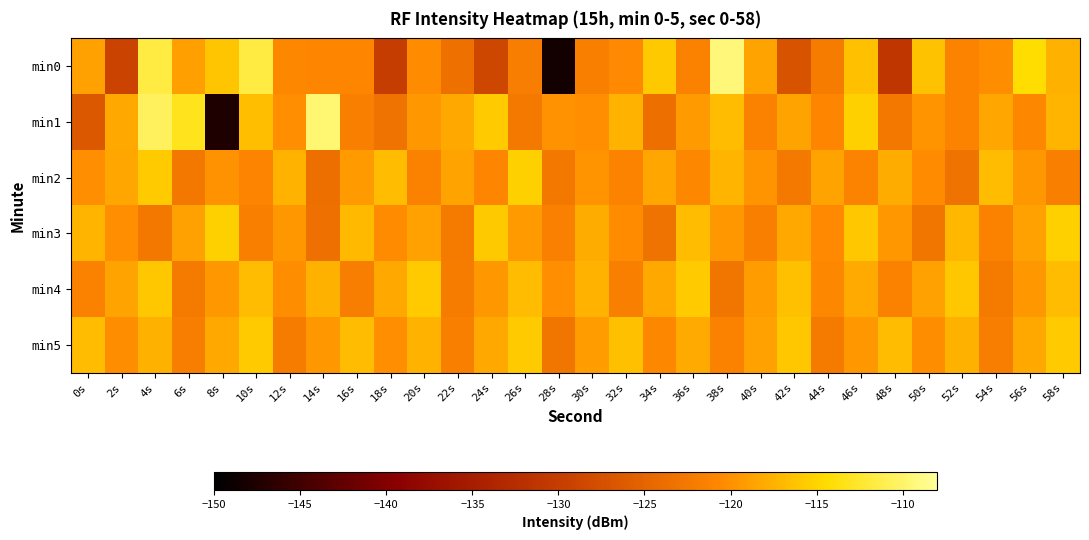

How many series are shown in this chart?

6